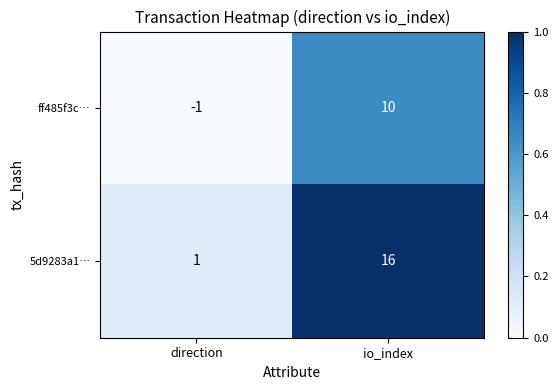

What is the difference between the ff485f3c… values at io_index and direction?

11